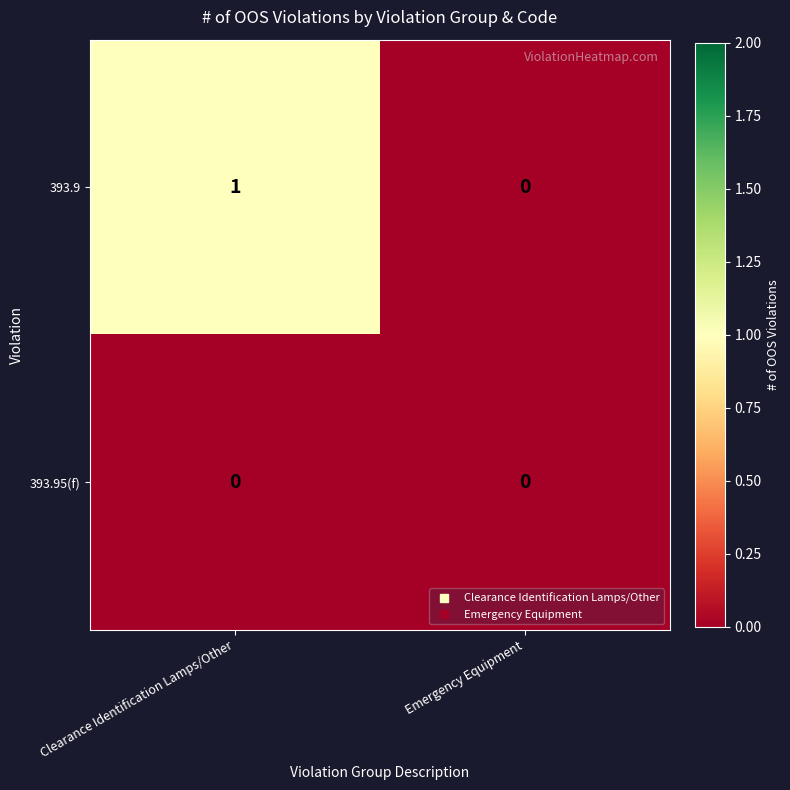

Which series has the largest total across all categories?

393.9